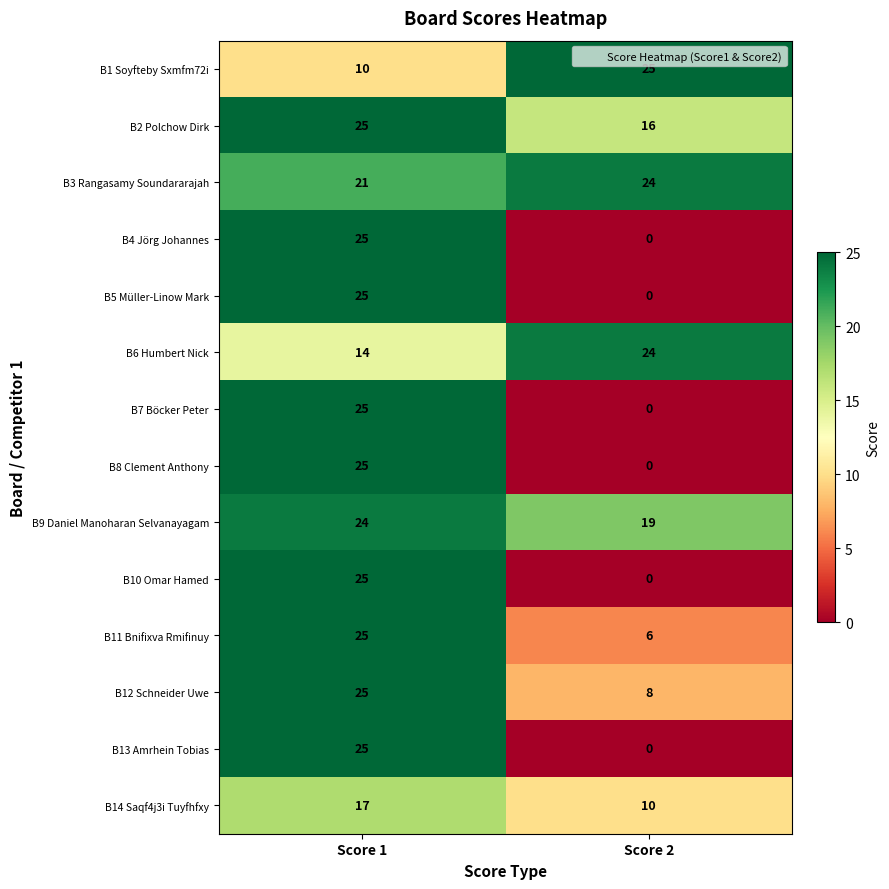

What is the difference between the B10 Omar Hamed values at Score 2 and Score 1?

25